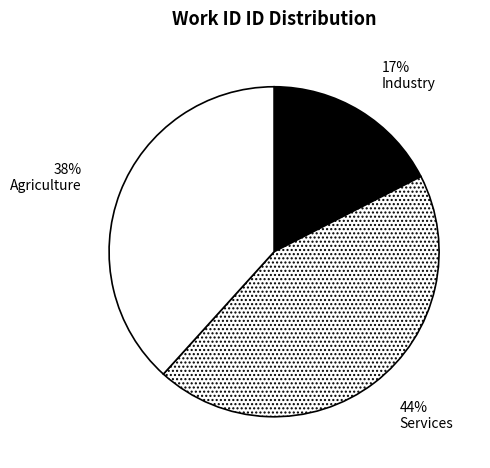

How many segments does this pie chart have?

3